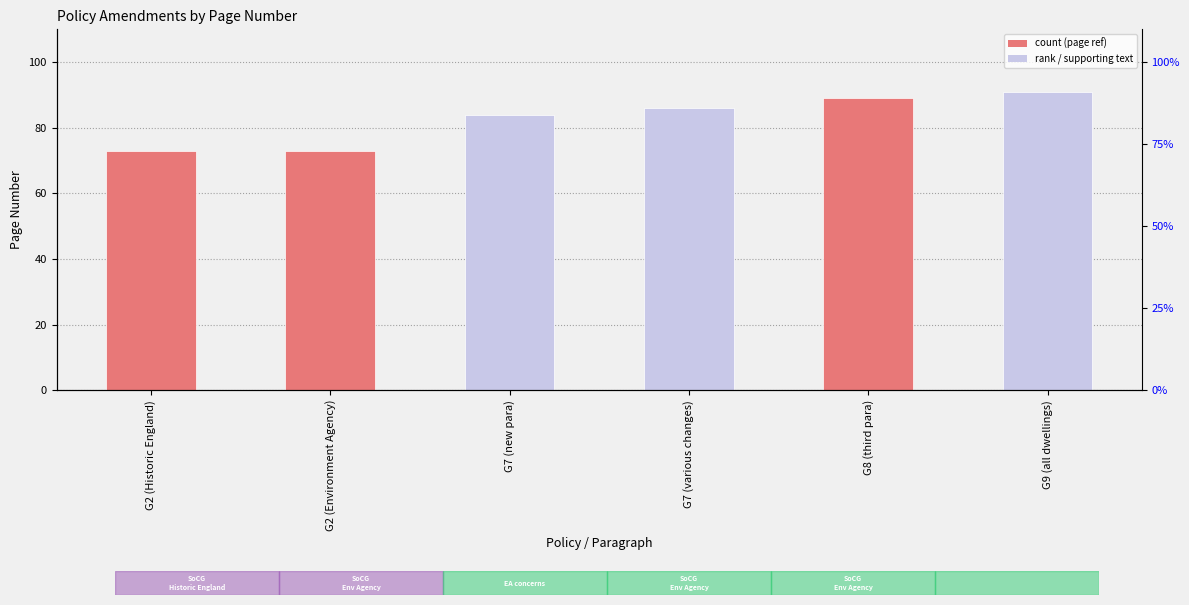

How many bars are there in total?

6